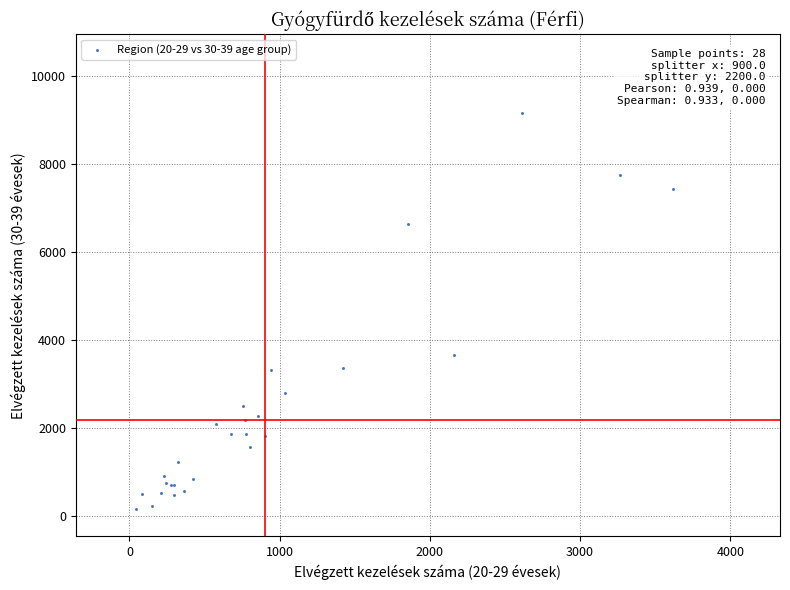

What Y value in the scatter plot is closest to 4667?

3669